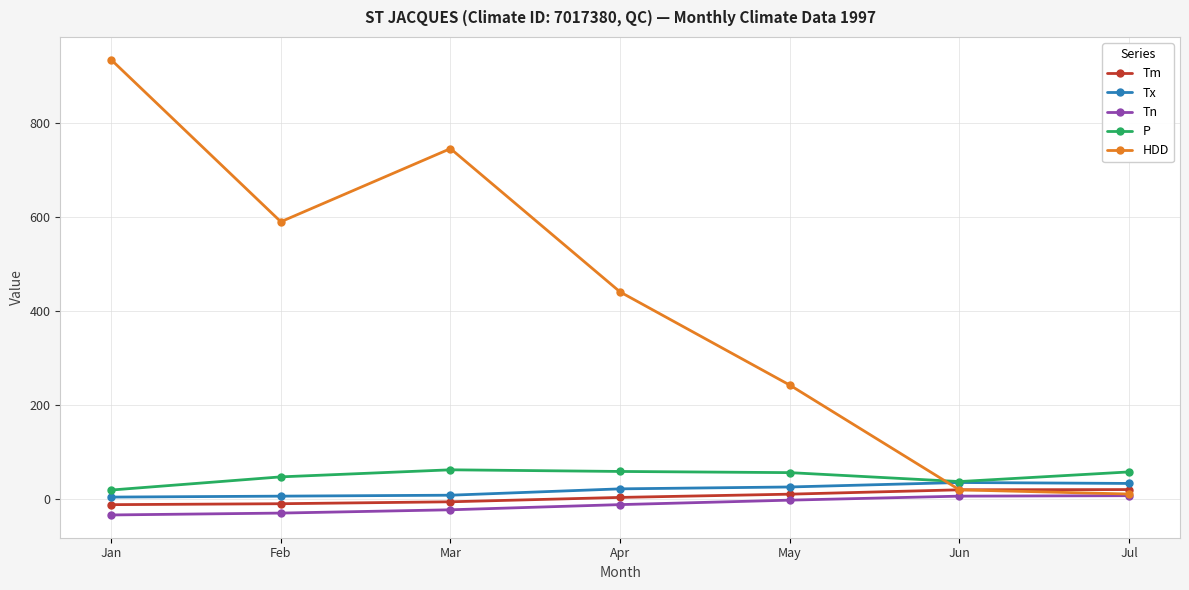

Which series changed the most between Apr and Jun?

HDD